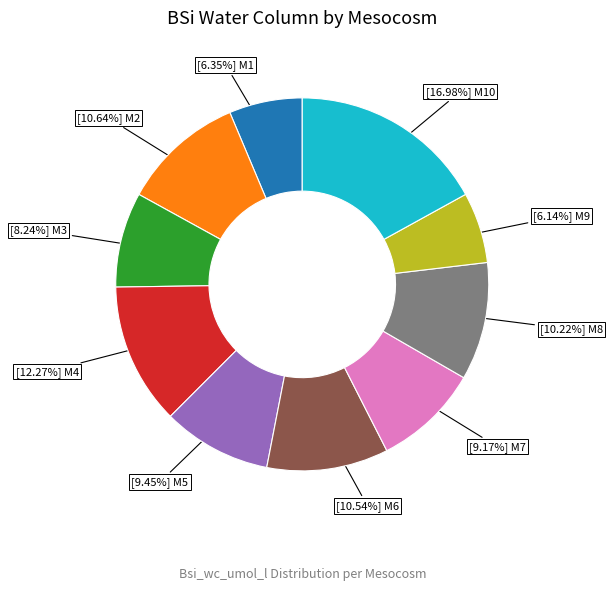

Is there any slice that represents more than half of the pie?

No